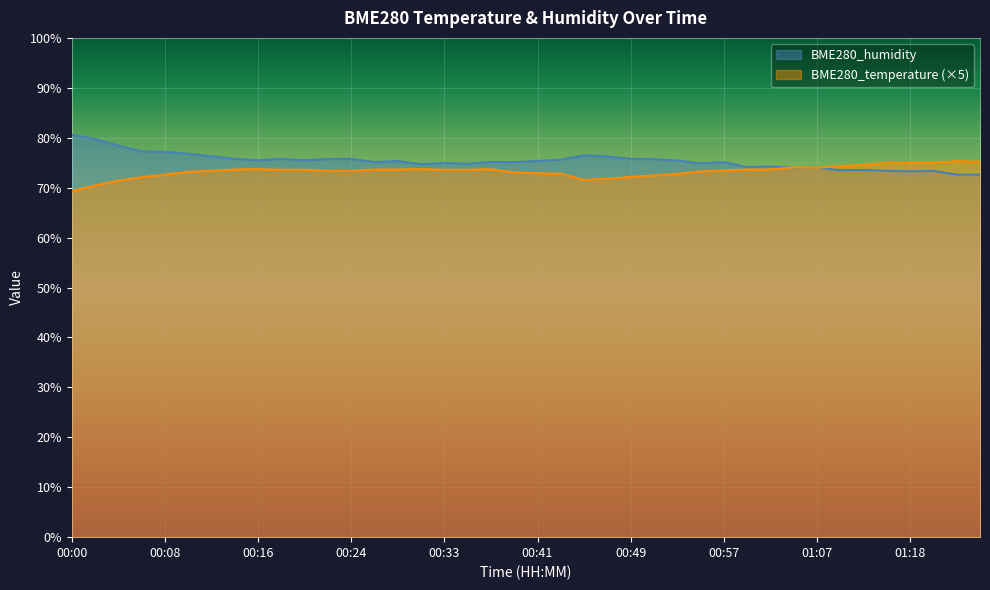

What is the difference between the second highest and second lowest values in the BME280_temperature series?

4.7